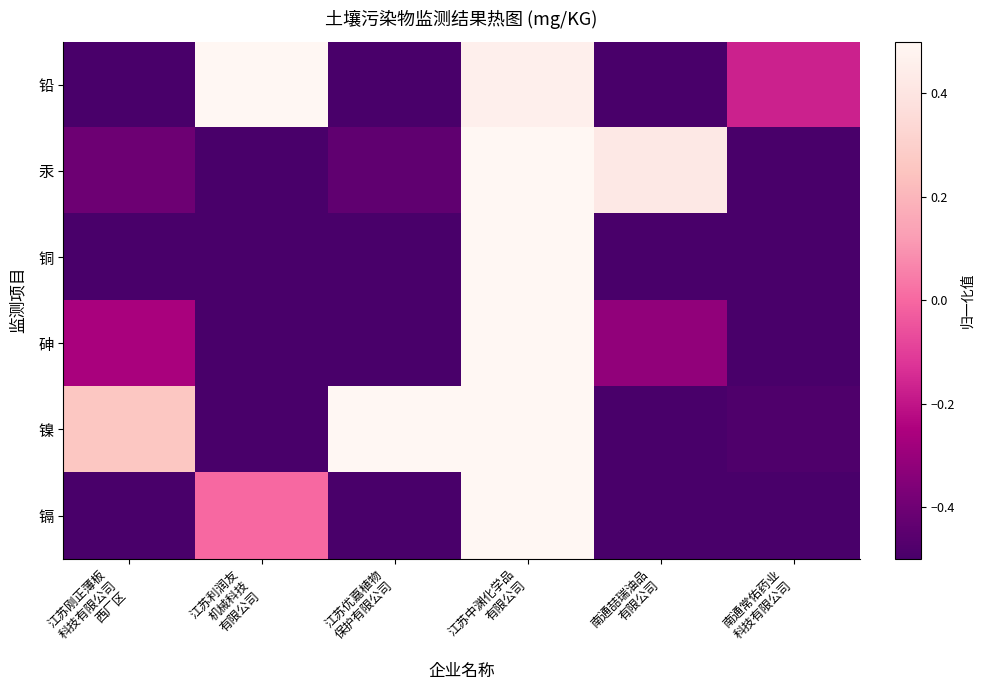

At which category is the sum across all series the highest?

江苏中渊化学品
有限公司